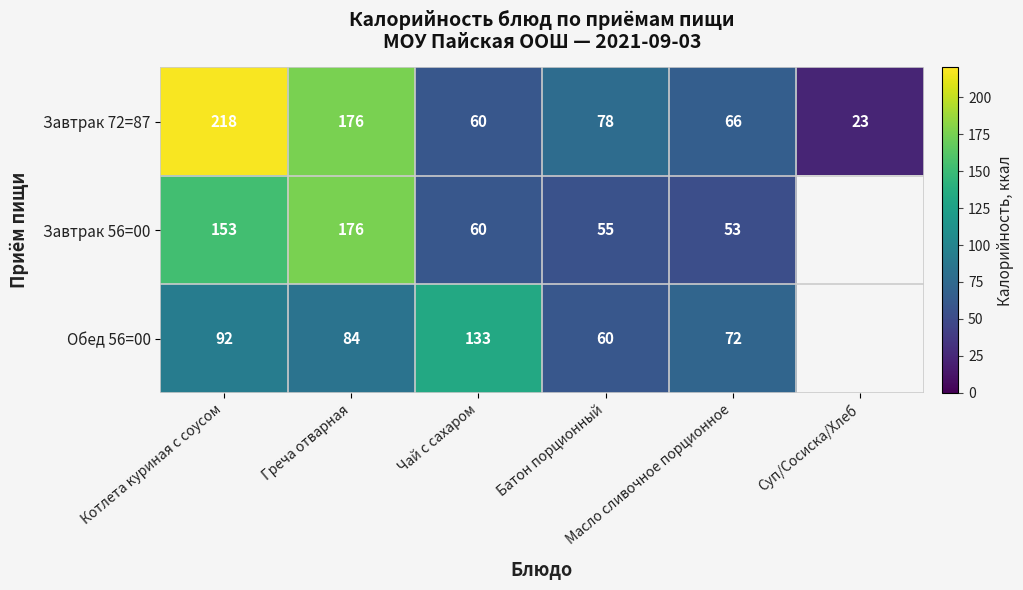

Which has a higher value, Масло сливочное порционное or Суп/Сосиска/Хлеб?

Масло сливочное порционное